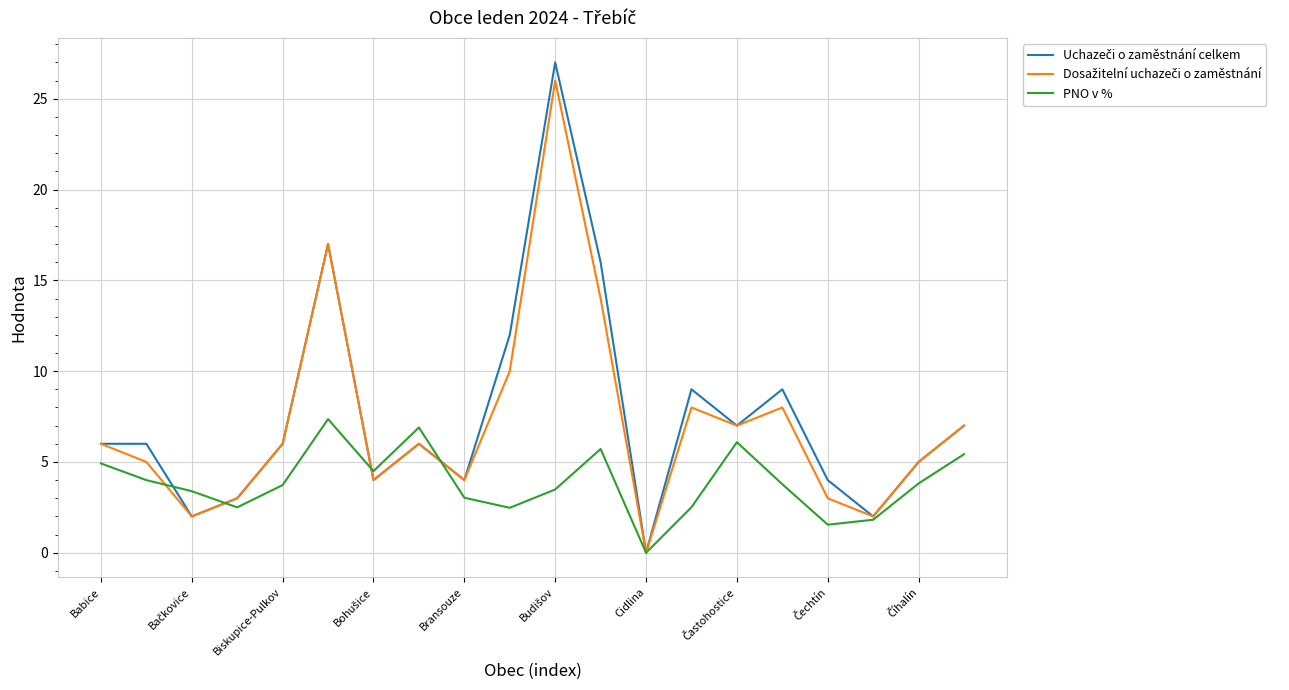

What is the maximum value shown in the chart?

27.0